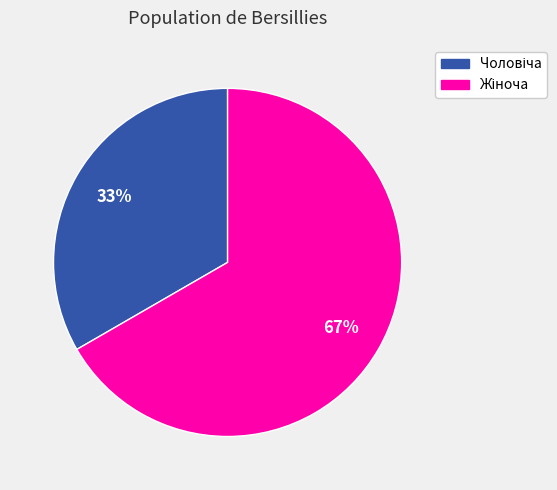

To the nearest percent, what is the average slice percentage?

50%